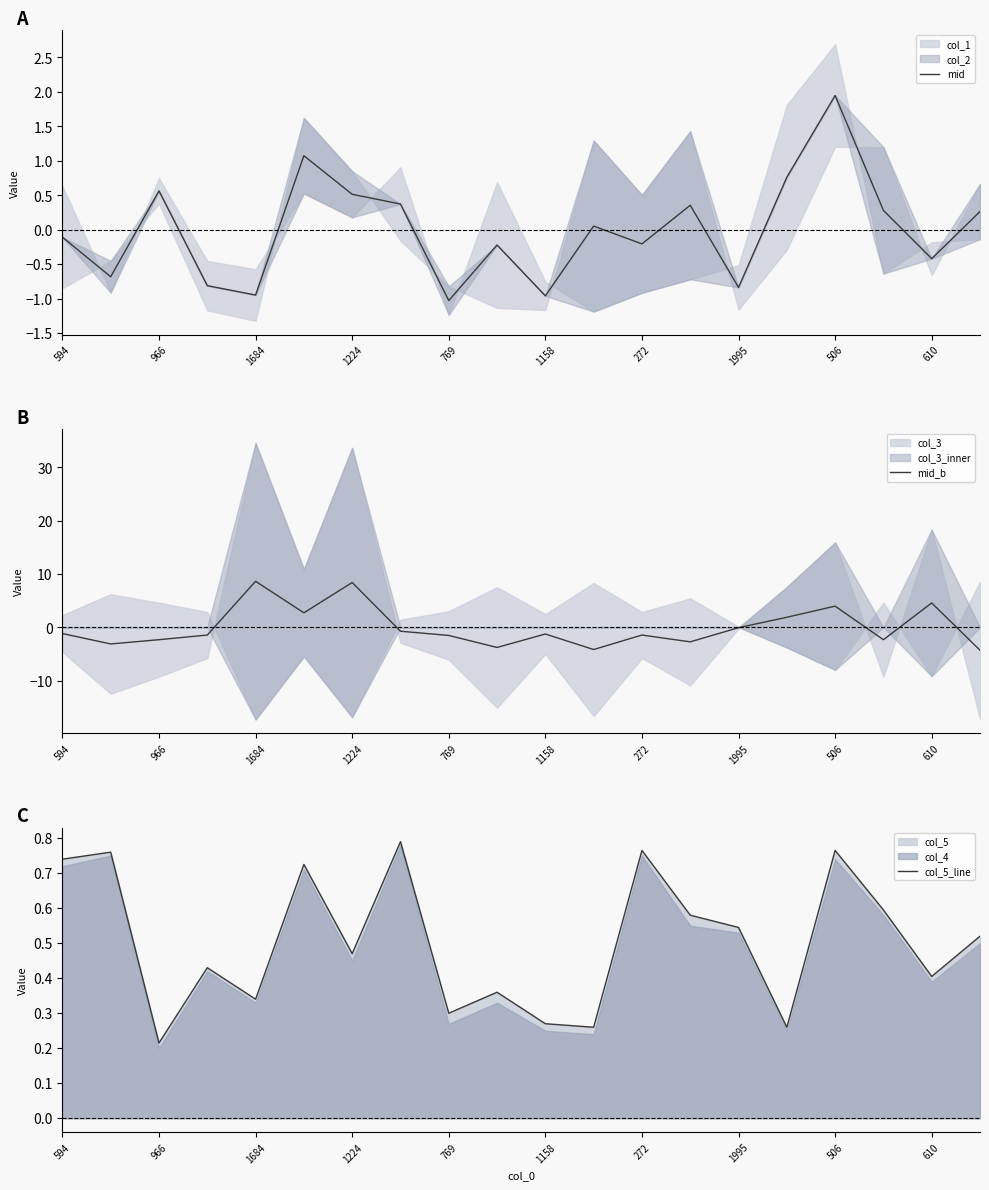

How many values in mid_b are above zero?

6